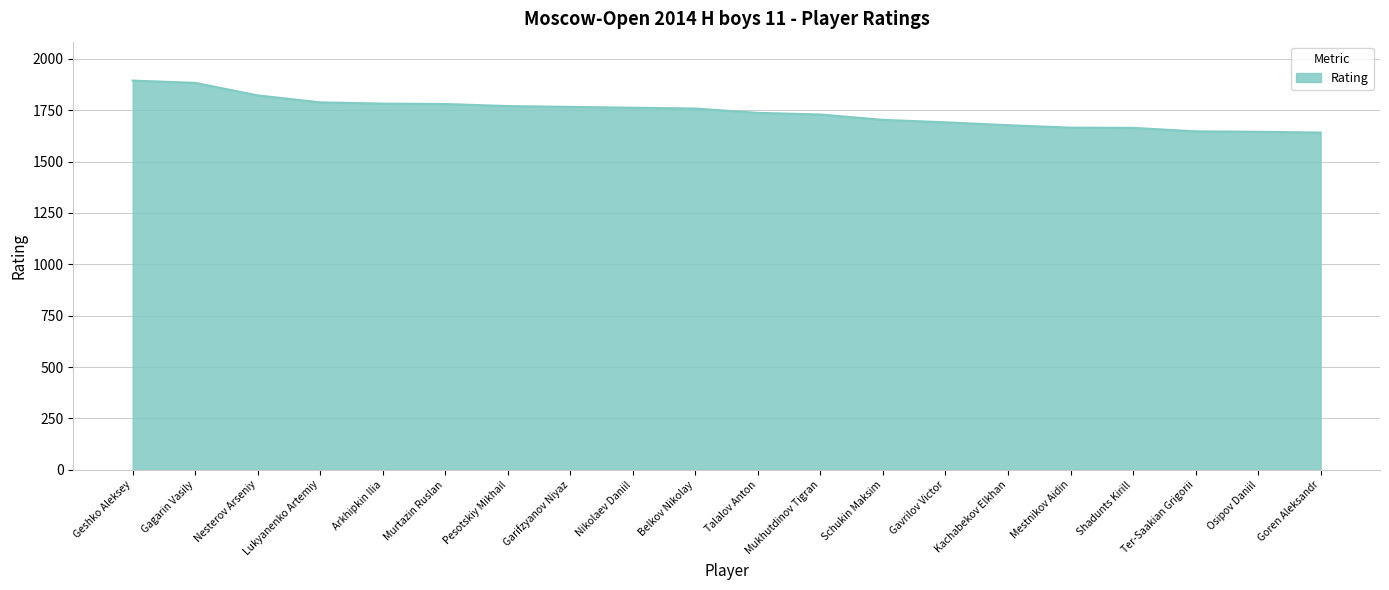

What is the maximum value shown in the chart?

1894